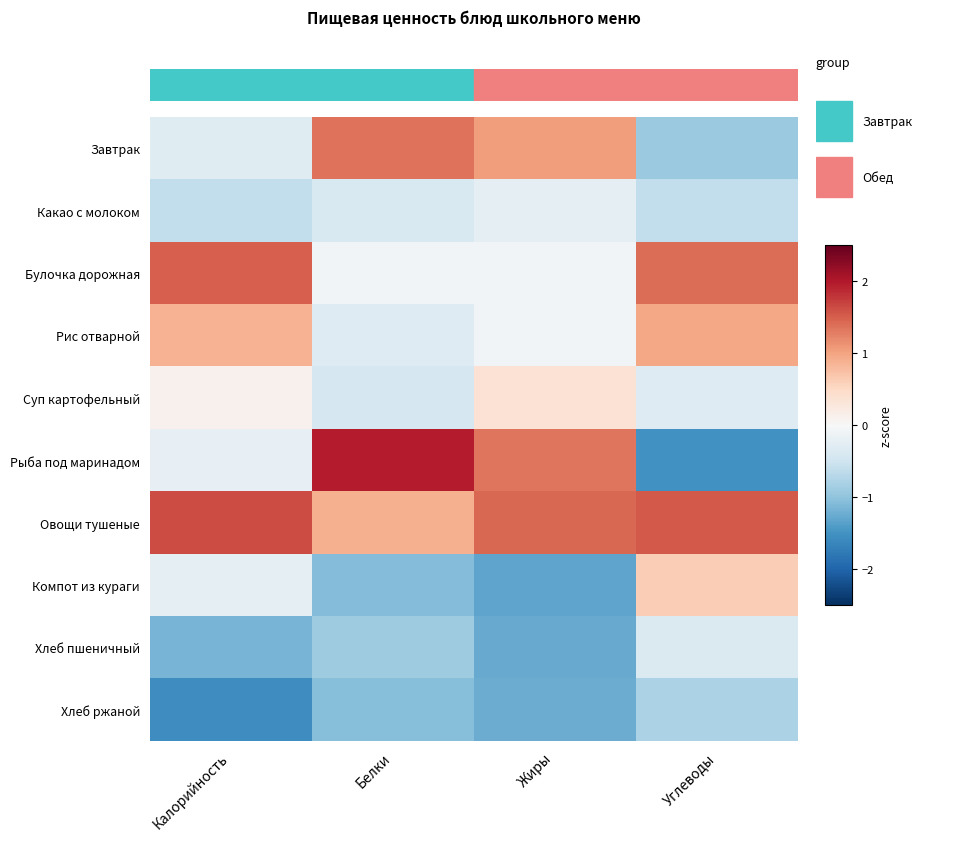

How many data points does each series have?

4